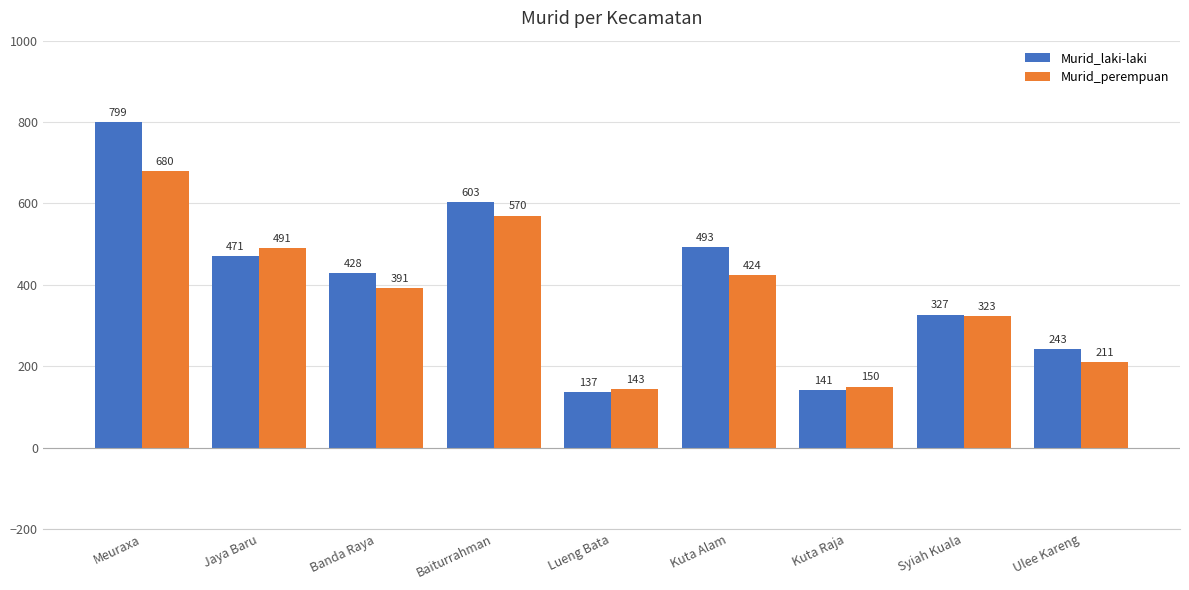

Are the bars grouped side by side (vs. stacked)?

Yes